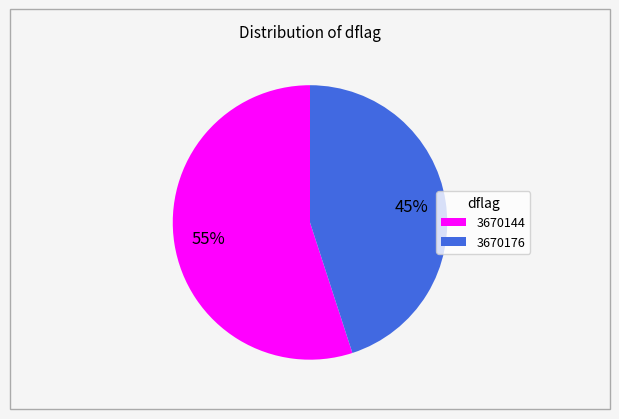

The 3670176 slice represents 61% of the pie. True or false?

False